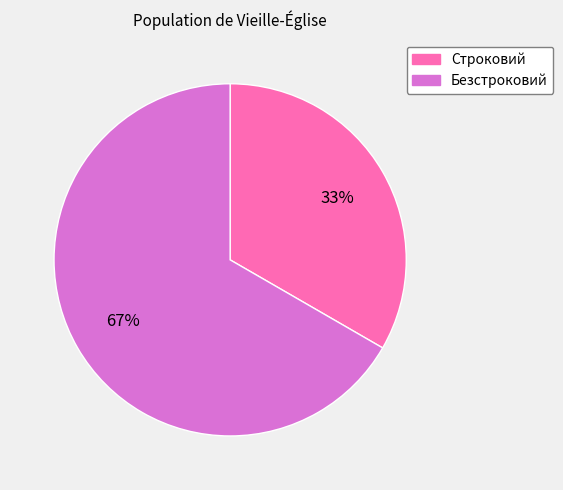

How many segments does this pie chart have?

2